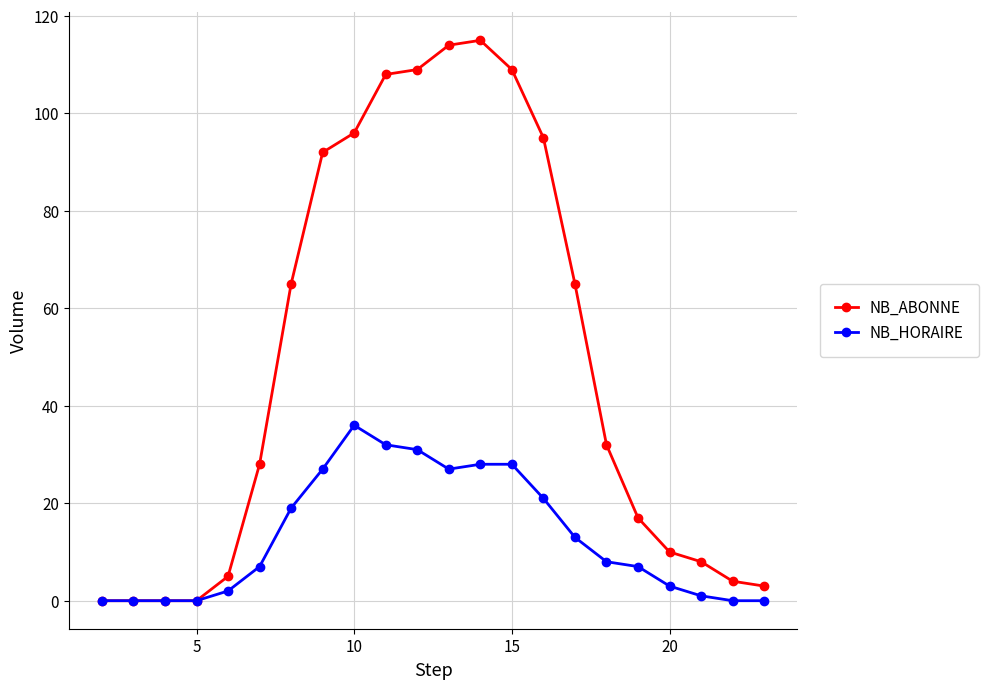

True or false: NB_ABONNE has more than 0 interior local peaks.

True